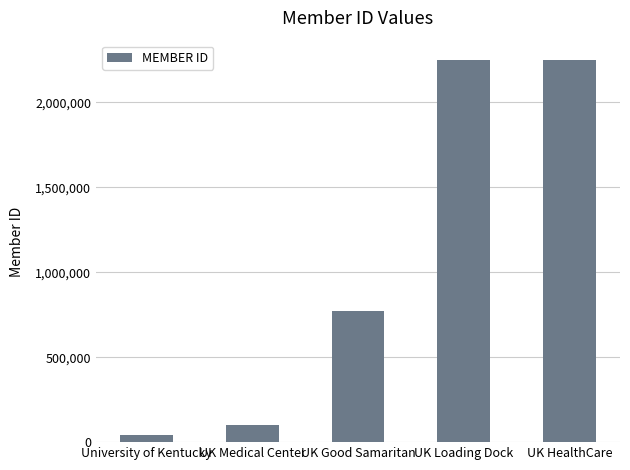

What is the sum of all values?

5409746